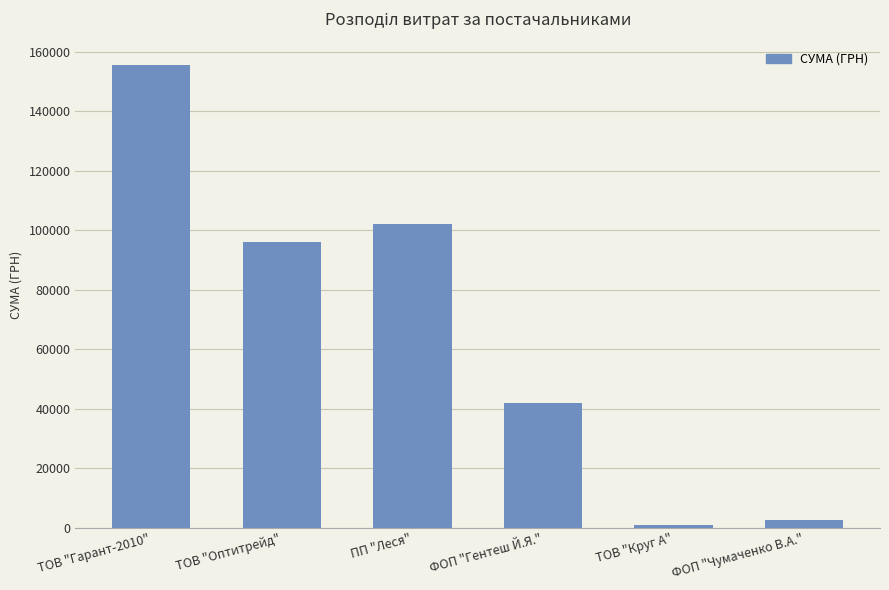

What is the label of the 6th bar from the right?

ТОВ "Гарант-2010"